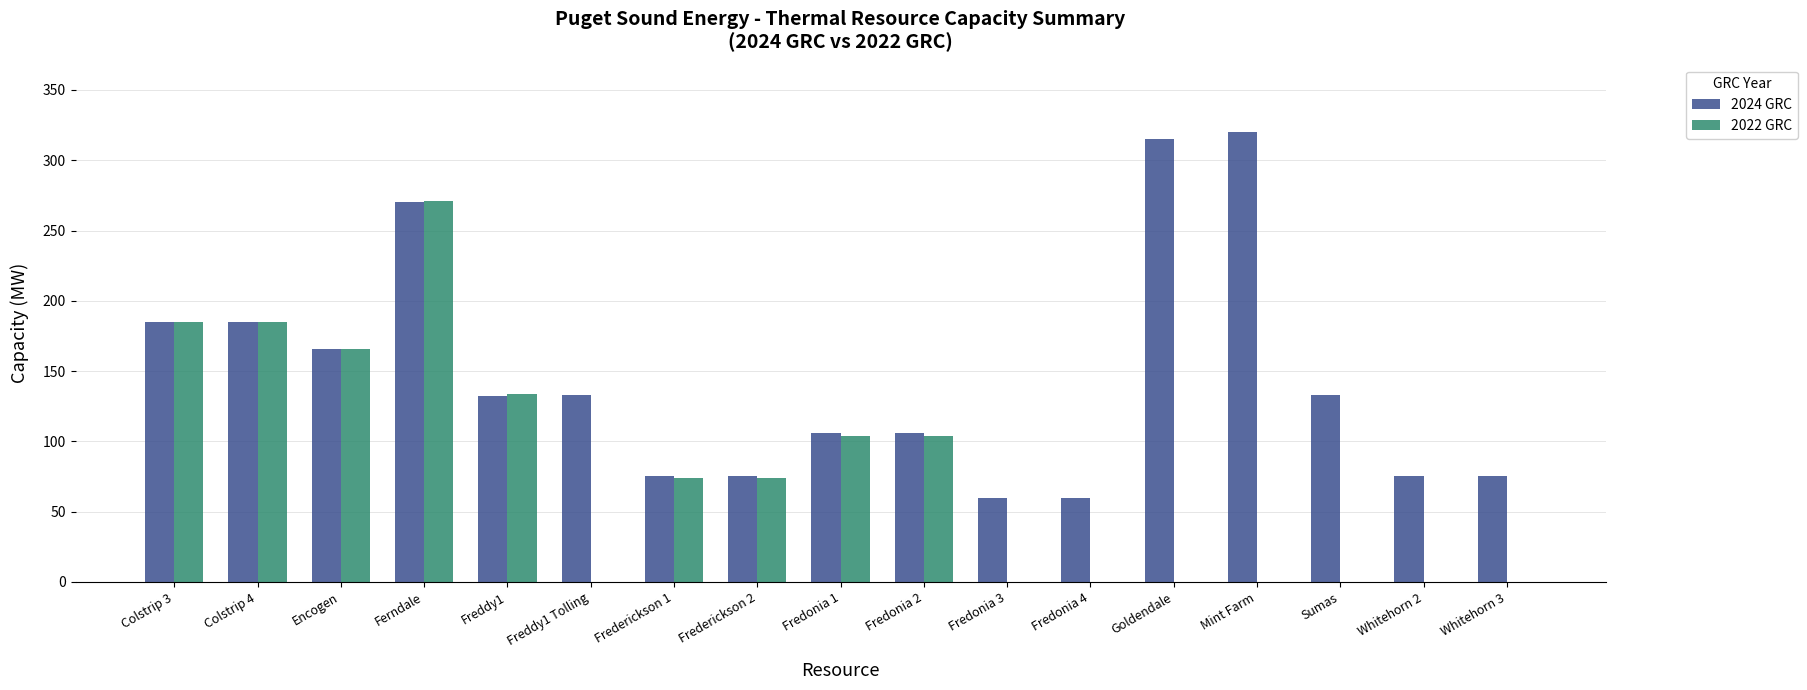

What is the sum of all 2024 GRC values?

2471.0